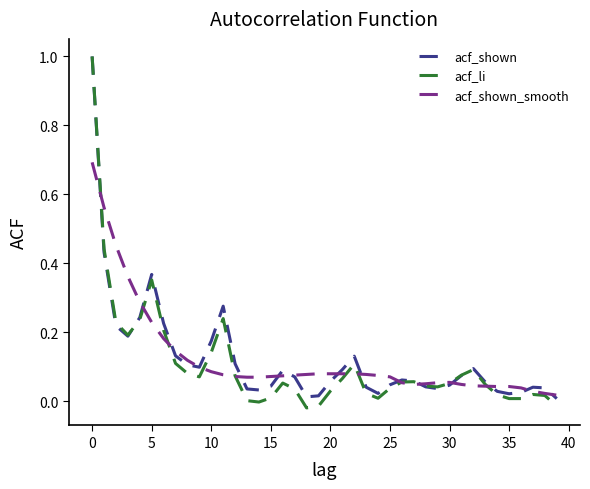

What is the maximum value shown in the chart?

1.0